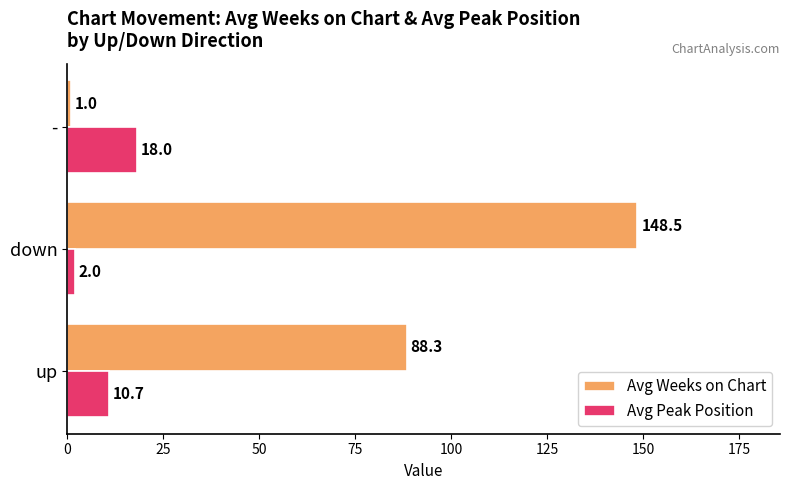

What is the maximum value for Avg Weeks on Chart?

148.5